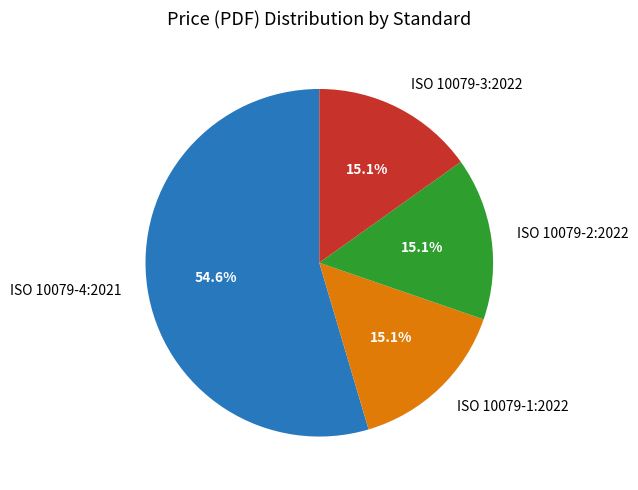

What is the ratio of the value at ISO 10079-1:2022 to the value at ISO 10079-3:2022?

1.0